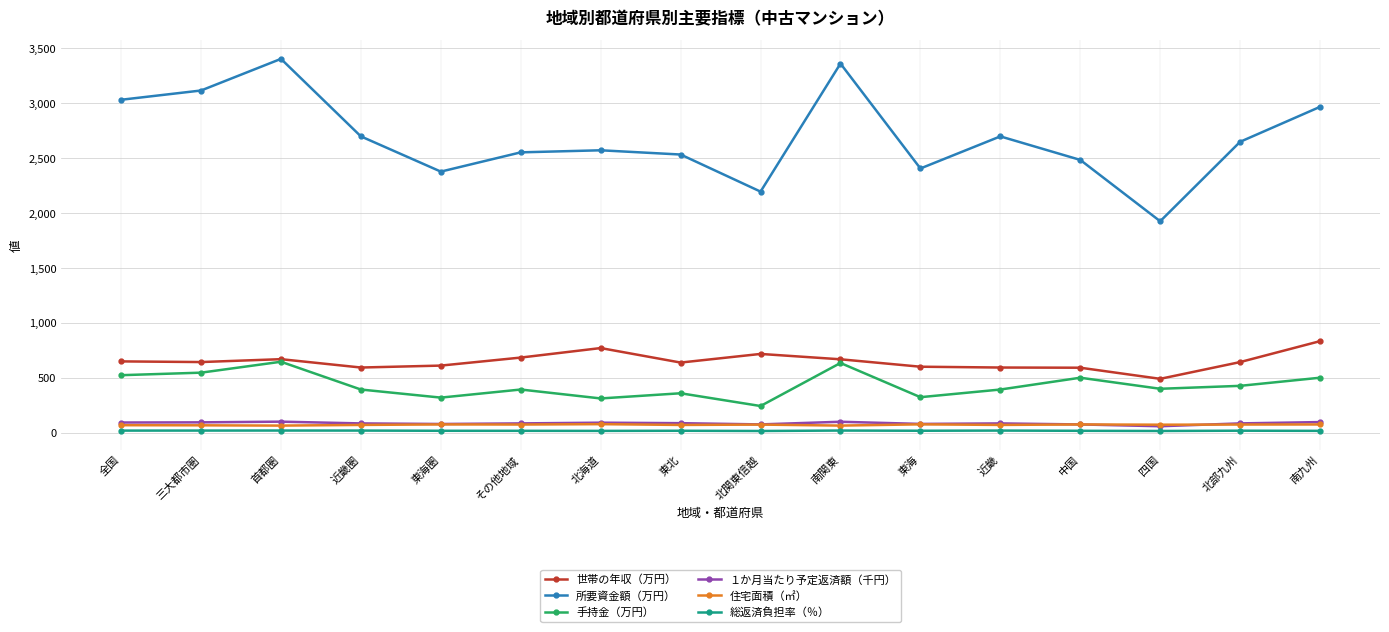

How many categories are shown in the chart?

16